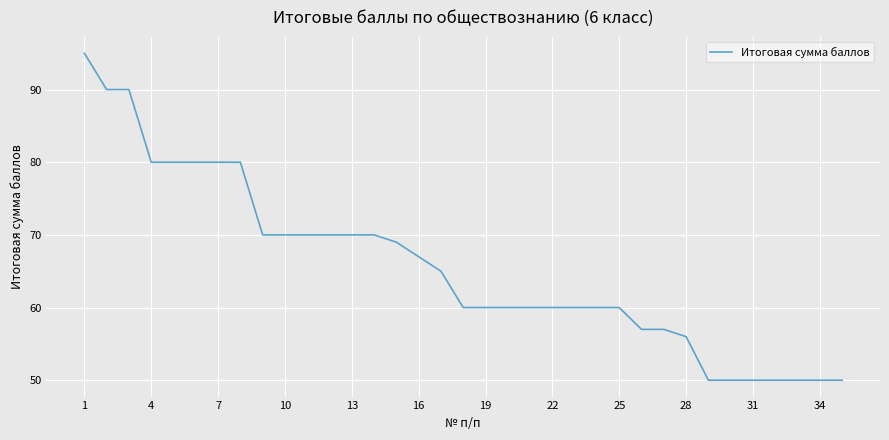

What is the minimum value shown in the chart?

50